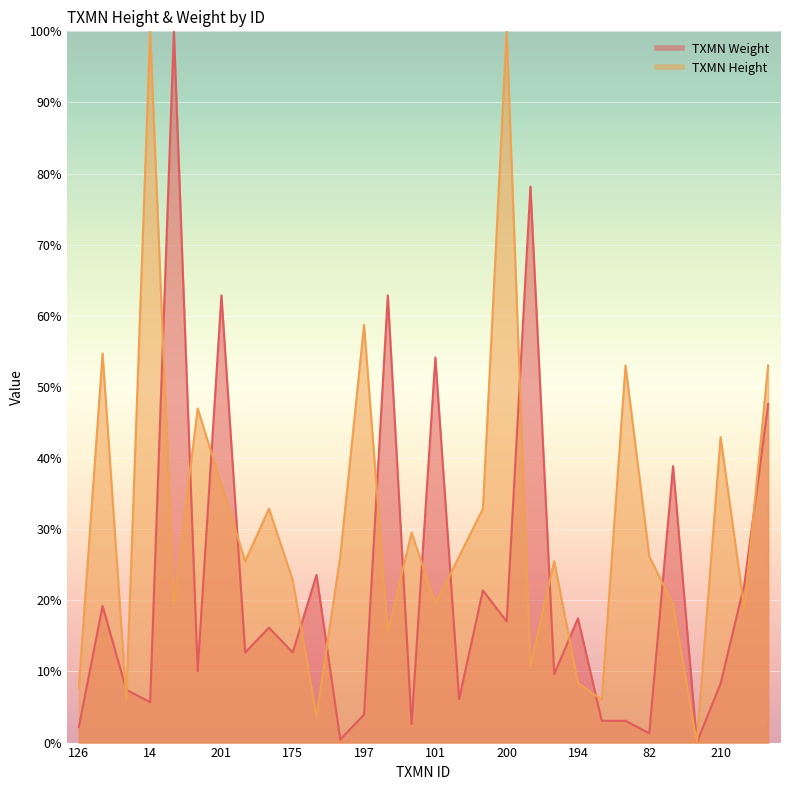

At which category is the sum across all series the highest?

13